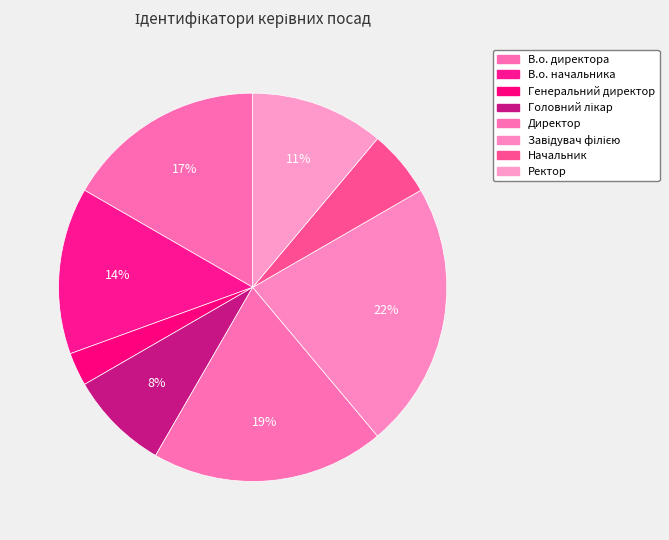

Count the number of slices in the pie.

8